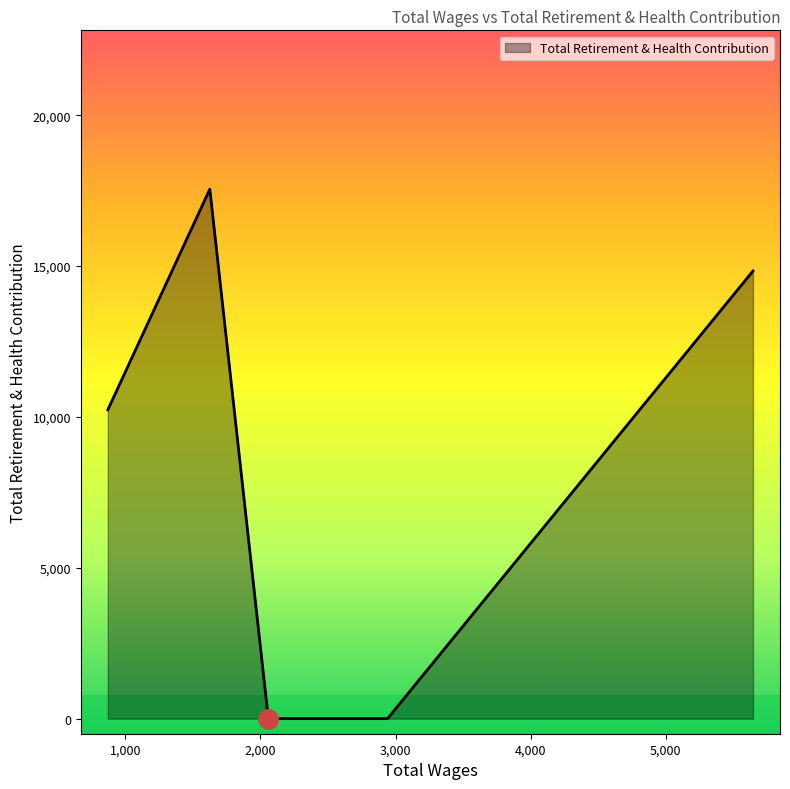

What is the maximum value shown in the chart?

17550